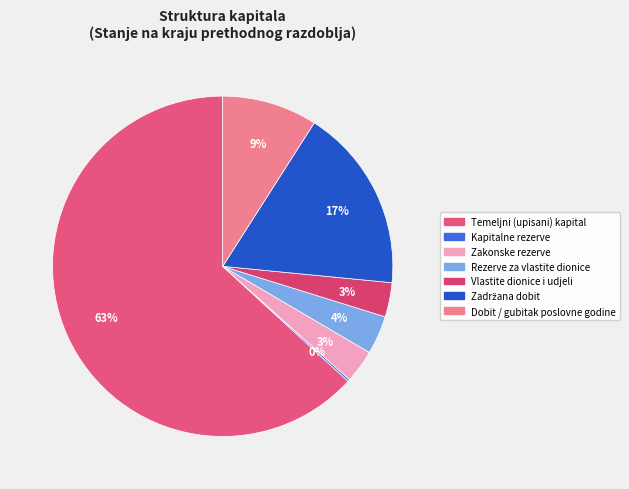

What is the smallest slice in the pie chart?

Kapitalne rezerve